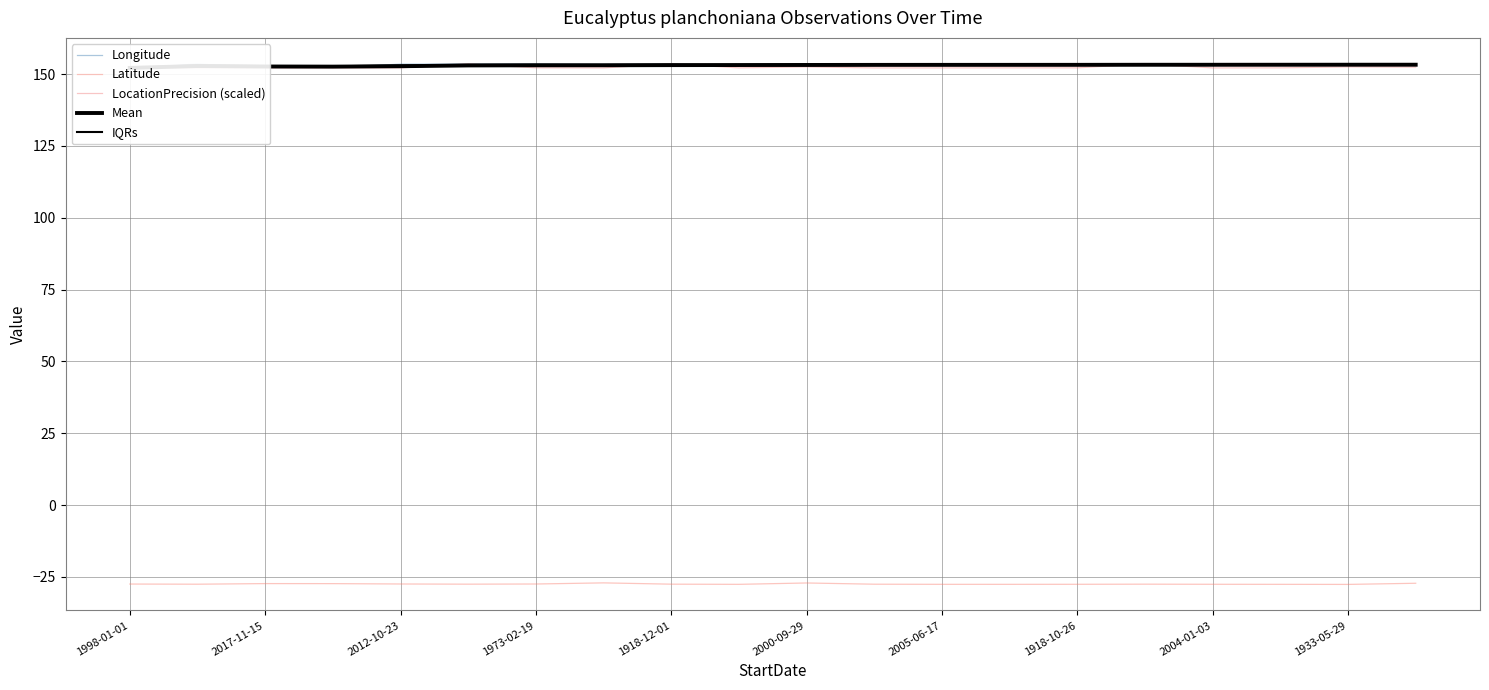

The Latitude series shows -27.6 at 2005-06-17. True or false?

True